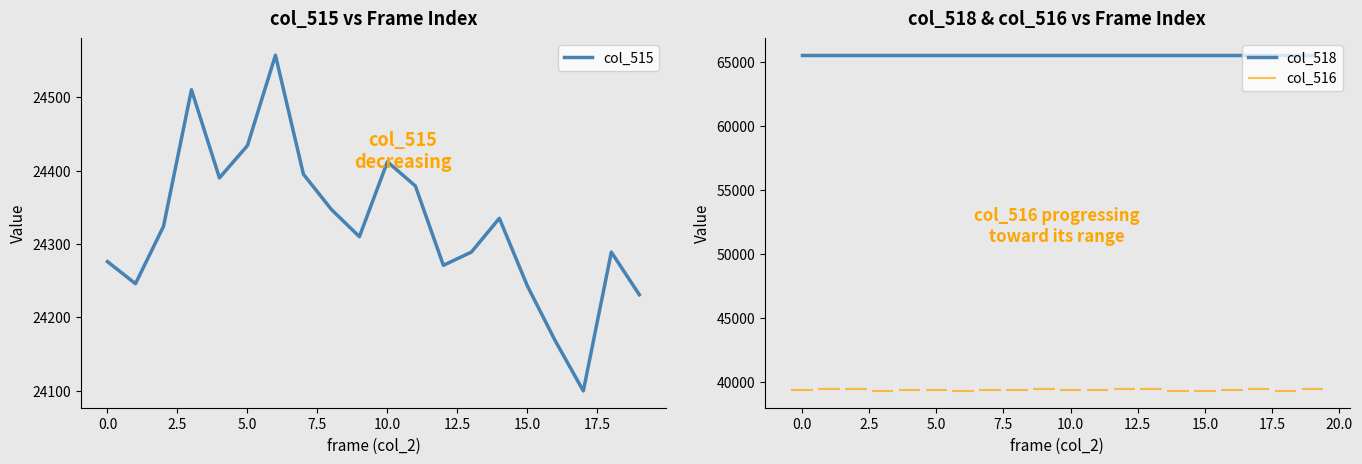

What is the highest value of the col_515 series?

24557